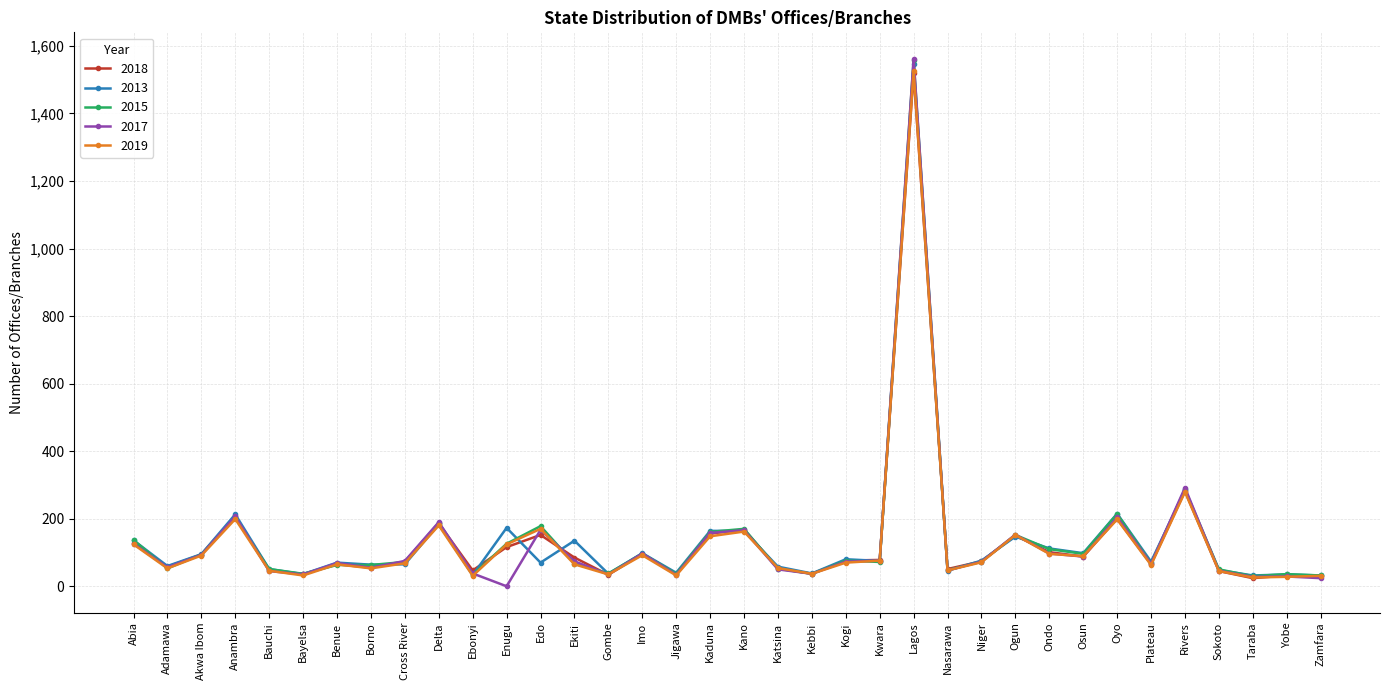

What is the average value of the 2017 series?

130